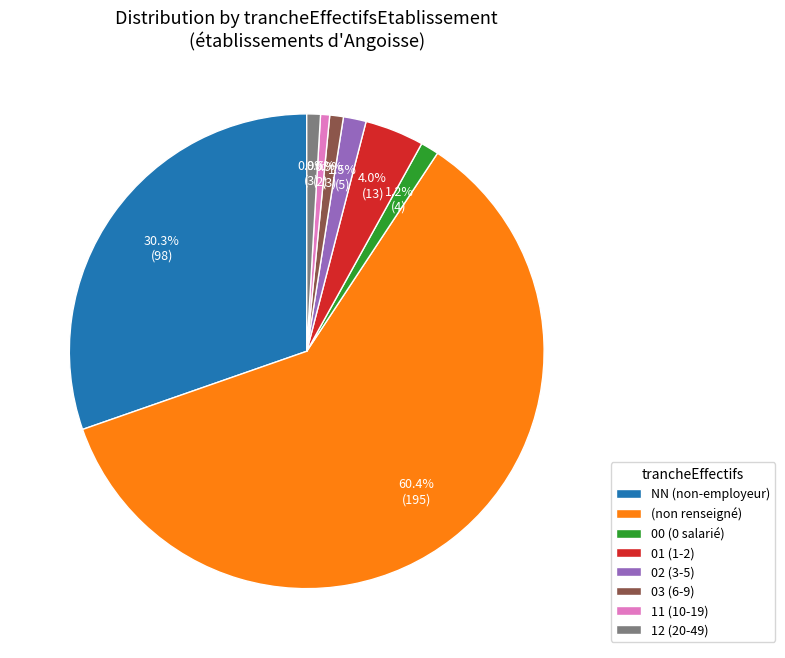

Between 01 (1-2) and 12 (20-49), which is larger?

01 (1-2)